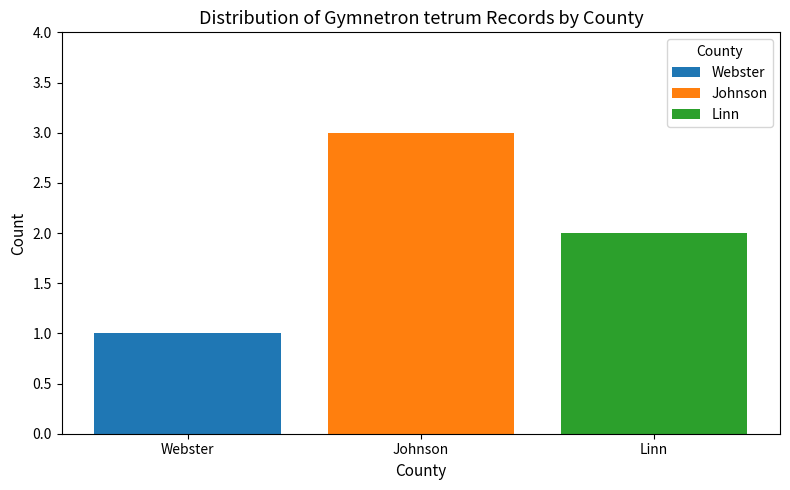

What is the approximate value of Johnson at Johnson?

3